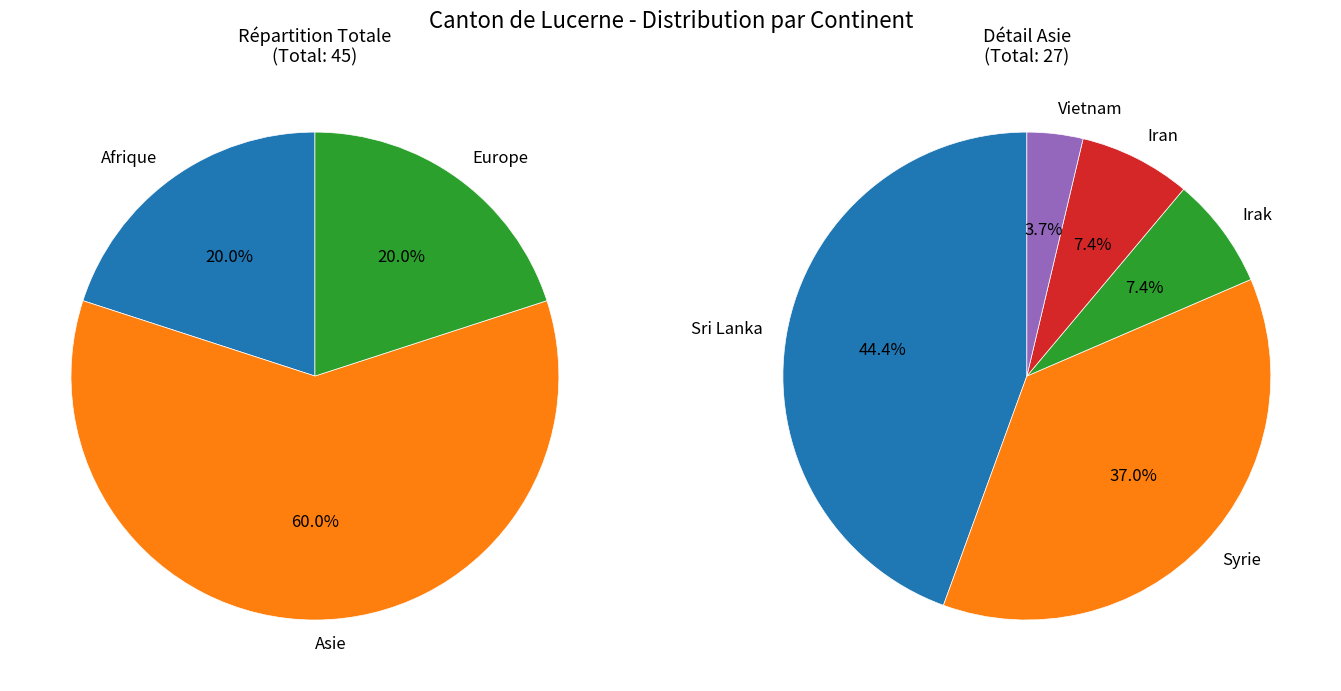

What is the change in value from Afrique to Asie?

+18